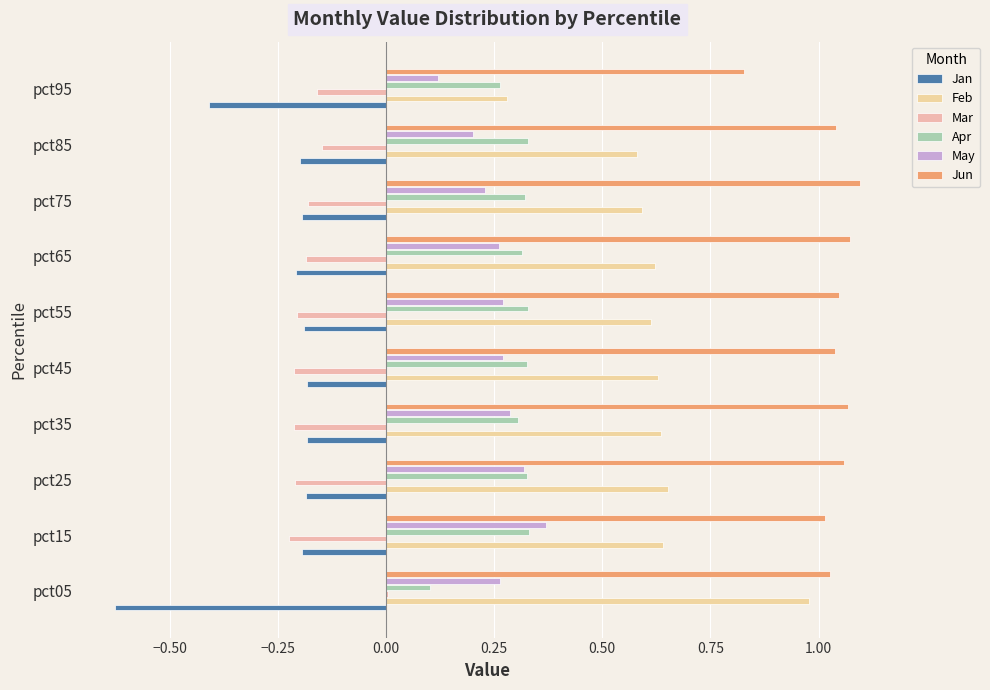

What is the minimum value for Feb?

0.3